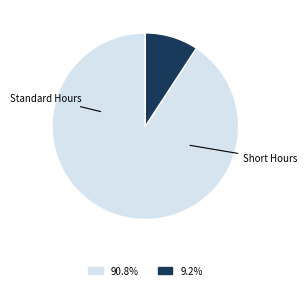

Is there a majority slice in this chart?

Yes